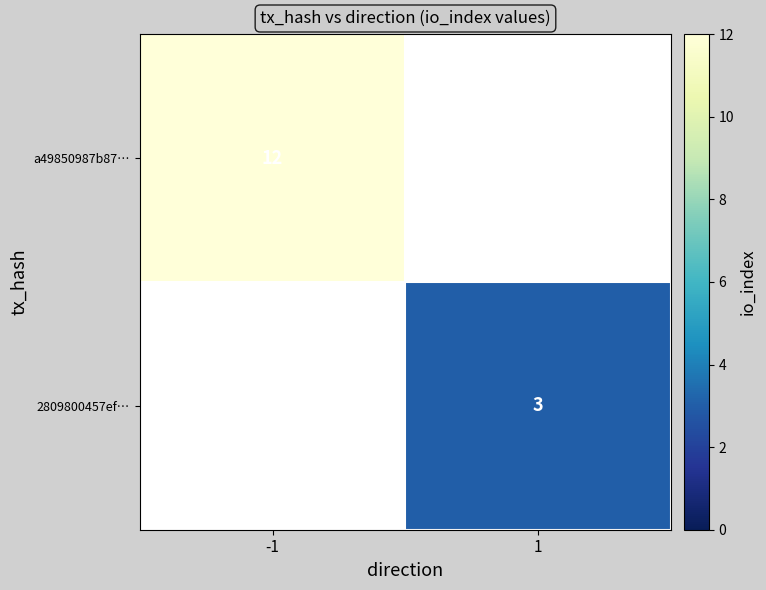

At how many categories does at least one series exceed 9?

1